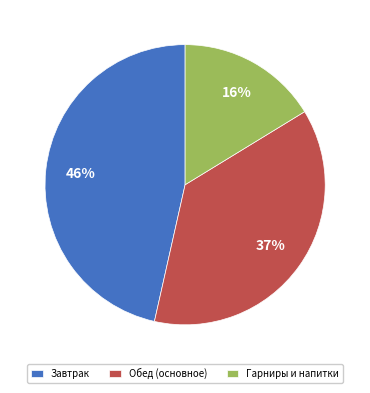

To the nearest percent, what percentage of the pie is Обед (основное)?

37%